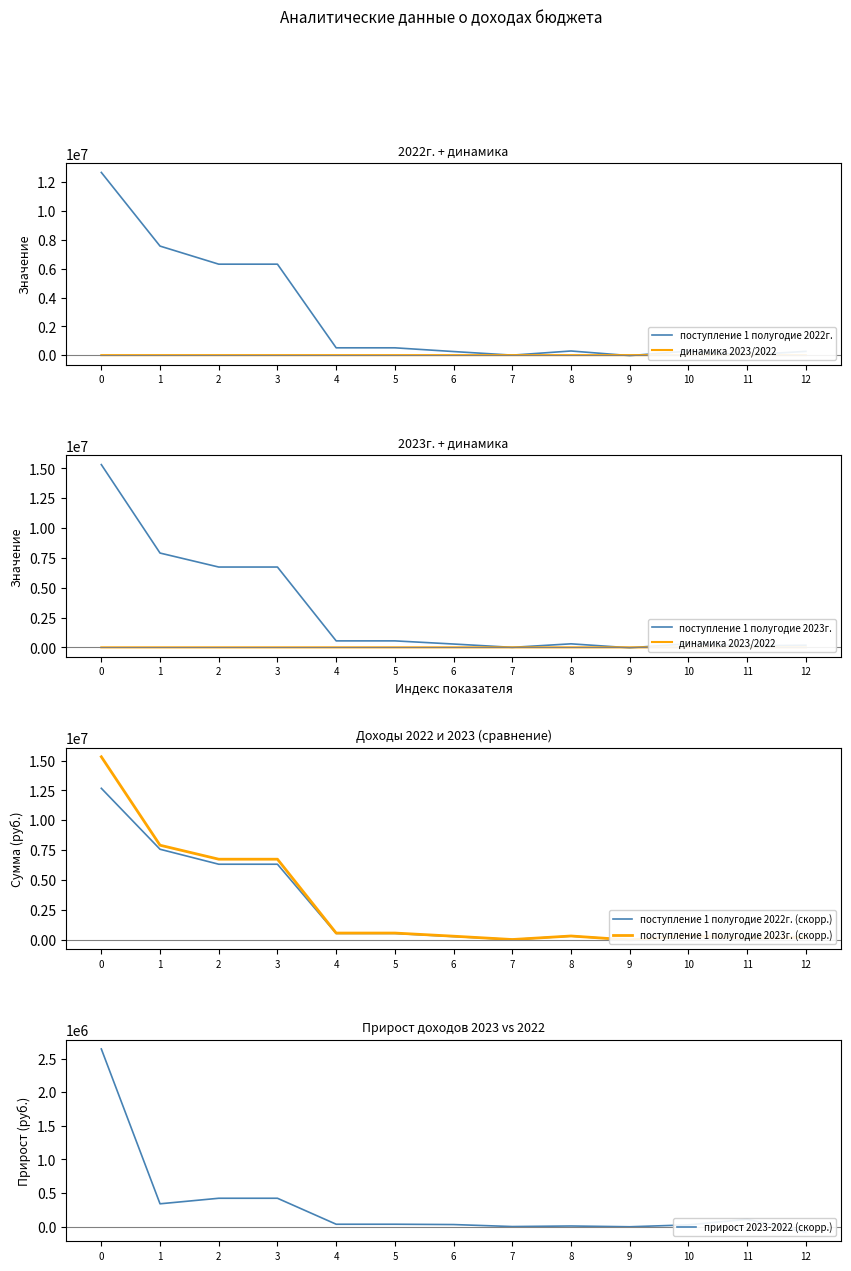

What is the value of the динамика 2023/2022 point at the 4th from the left?

106.7